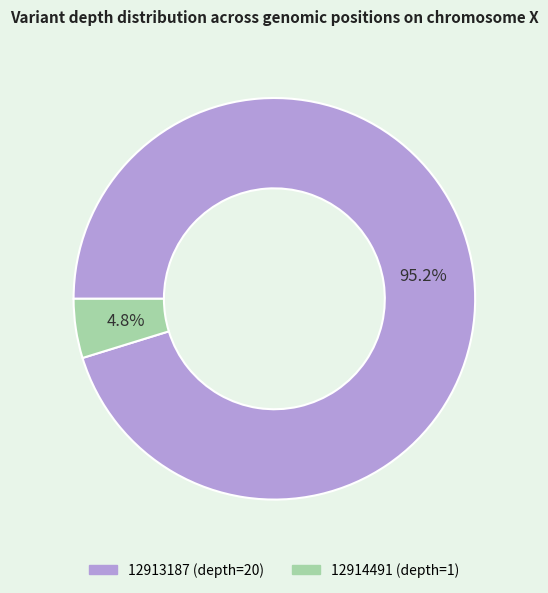

Does any single category account for the majority?

Yes